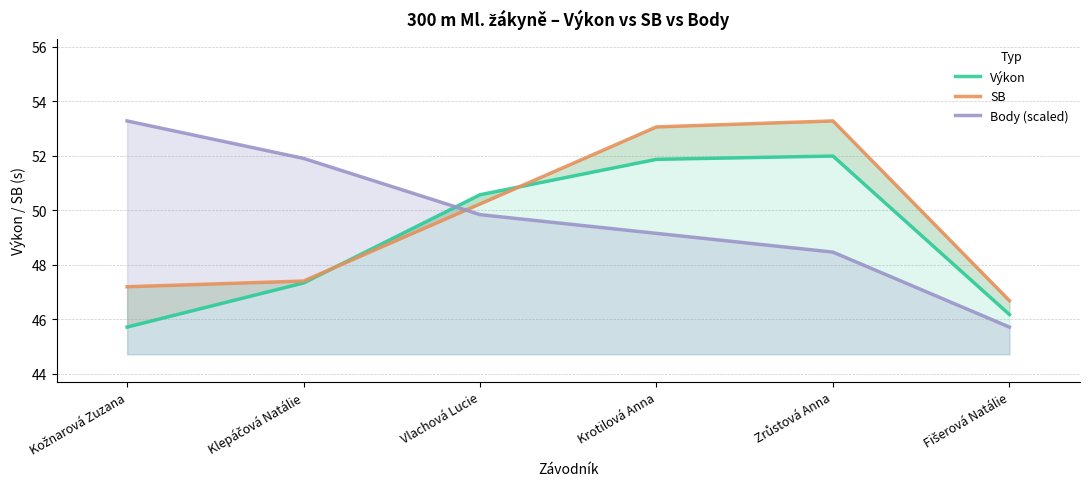

Which series has the largest total across all categories?

Body (scaled)